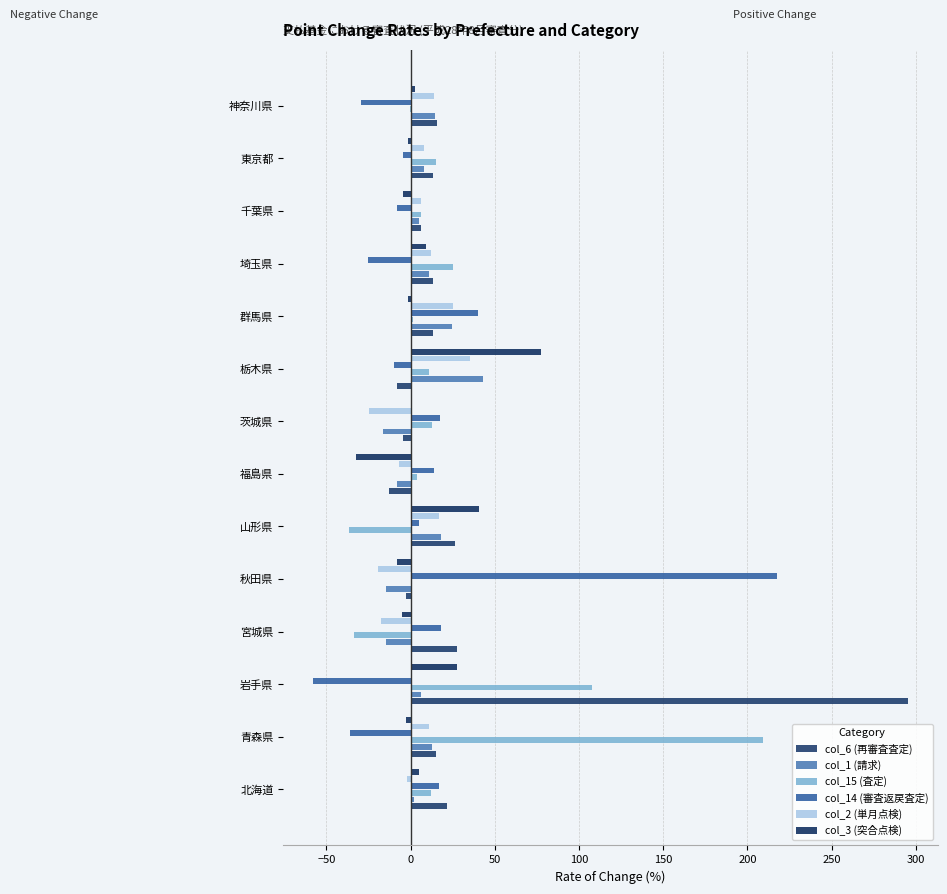

How many distinct data groups are displayed?

6